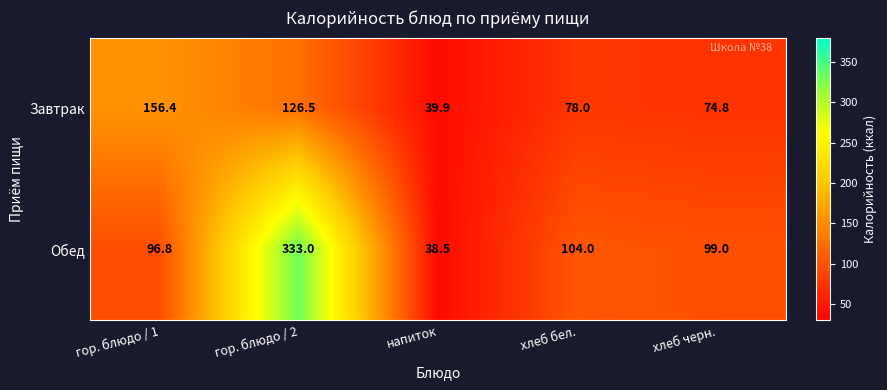

Which series has the largest range (max minus min)?

Обед